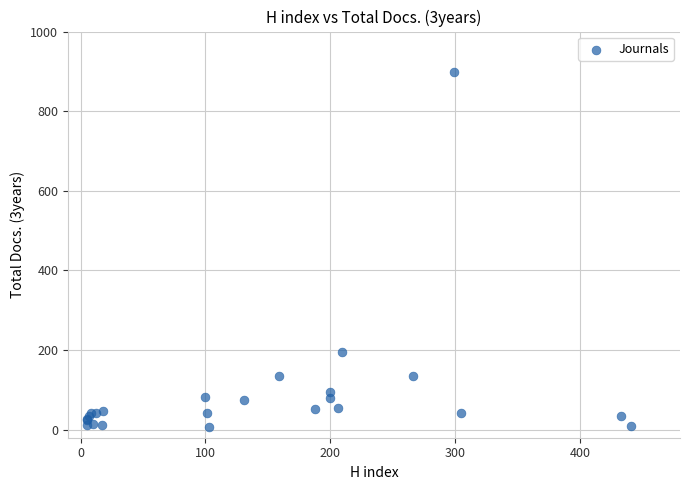

What Y value in the scatter plot is closest to 453?

196